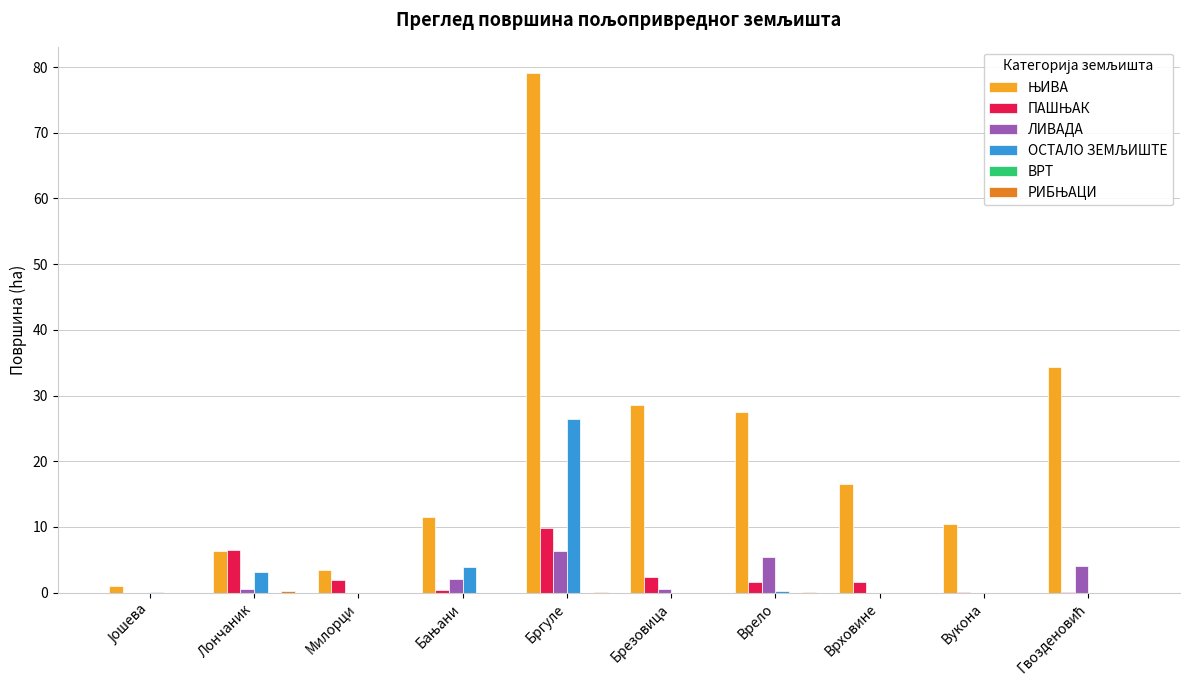

At which category does the chart reach its peak across all series?

Бргуле